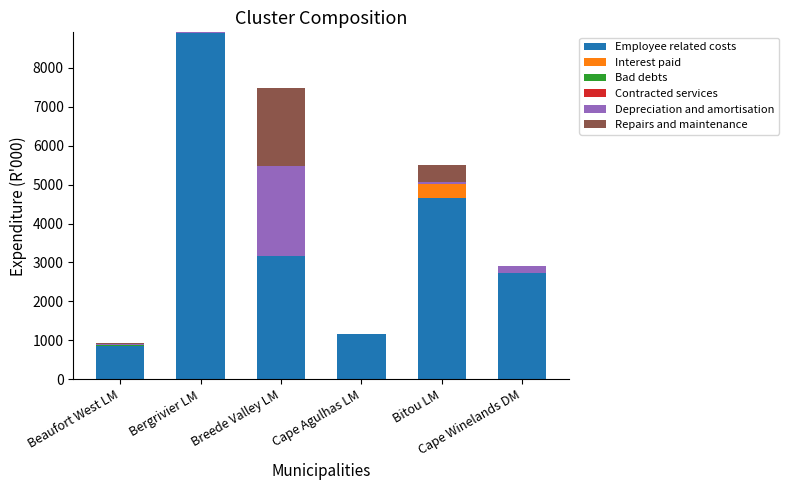

What is the highest value of the Employee related costs series?

8888